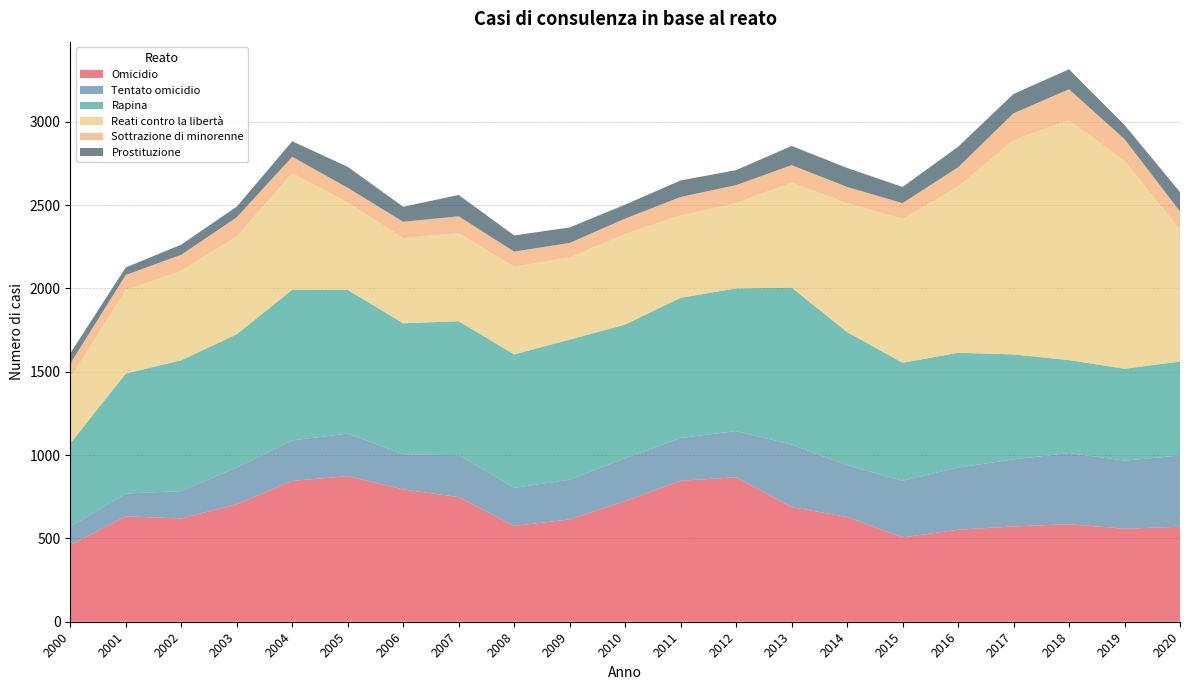

Reading left to right, list all the values displayed in this chart.

Omicidio: 2000=461	2001=632	2002=620	2003=705	2004=845	2005=874	2006=794	2007=748	2008=575	2009=614	2010=724	2011=846	2012=867	2013=688	2014=629	2015=506	2016=552	2017=572	2018=585	2019=558	2020=570
Tentato omicidio: 2000=110	2001=137	2002=164	2003=220	2004=243	2005=255	2006=211	2007=251	2008=228	2009=238	2010=257	2011=256	2012=277	2013=375	2014=310	2015=340	2016=373	2017=402	2018=427	2019=409	2020=427
Rapina: 2000=499	2001=720	2002=785	2003=800	2004=904	2005=862	2006=786	2007=804	2008=801	2009=841	2010=802	2011=842	2012=856	2013=942	2014=799	2015=708	2016=689	2017=630	2018=558	2019=551	2020=564
Reati contro la libertà: 2000=393	2001=502	2002=537	2003=587	2004=699	2005=526	2006=511	2007=529	2008=526	2009=494	2010=543	2011=494	2012=512	2013=630	2014=774	2015=864	2016=997	2017=1287	2018=1439	2019=1248	2020=792
Sottrazione di minorenne: 2000=86	2001=90	2002=96	2003=115	2004=99	2005=87	2006=98	2007=101	2008=91	2009=86	2010=93	2011=111	2012=108	2013=105	2014=97	2015=94	2016=116	2017=160	2018=186	2019=130	2020=109
Prostituzione: 2000=62	2001=45	2002=61	2003=64	2004=93	2005=126	2006=90	2007=128	2008=97	2009=93	2010=84	2011=99	2012=90	2013=115	2014=114	2015=97	2016=123	2017=116	2018=120	2019=85	2020=116